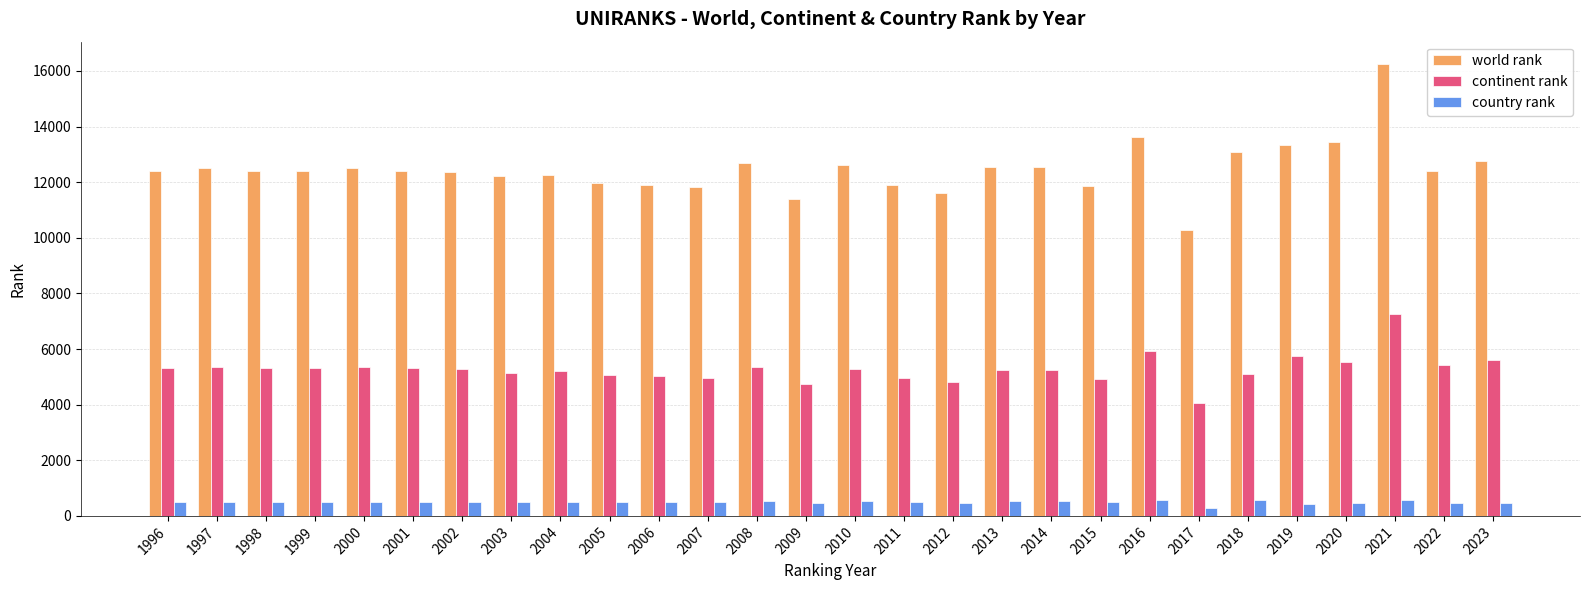

At which category does the chart reach its peak across all series?

2021